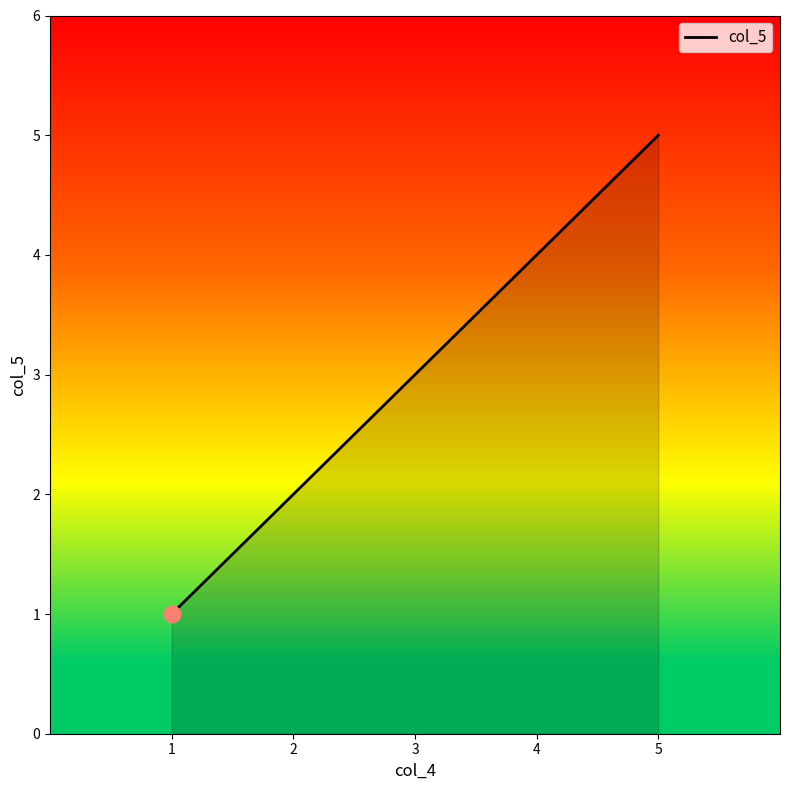

Count the values in the range 2 to 4.

3